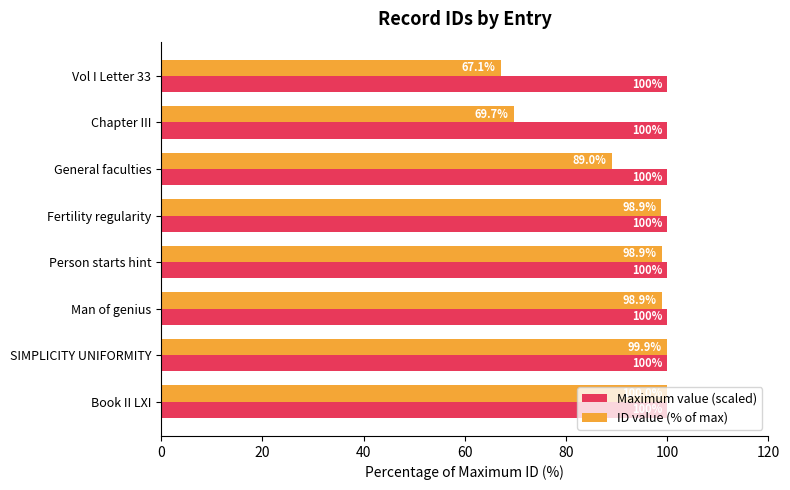

Where is ID value (% of max) nearest to the value 83?

General faculties